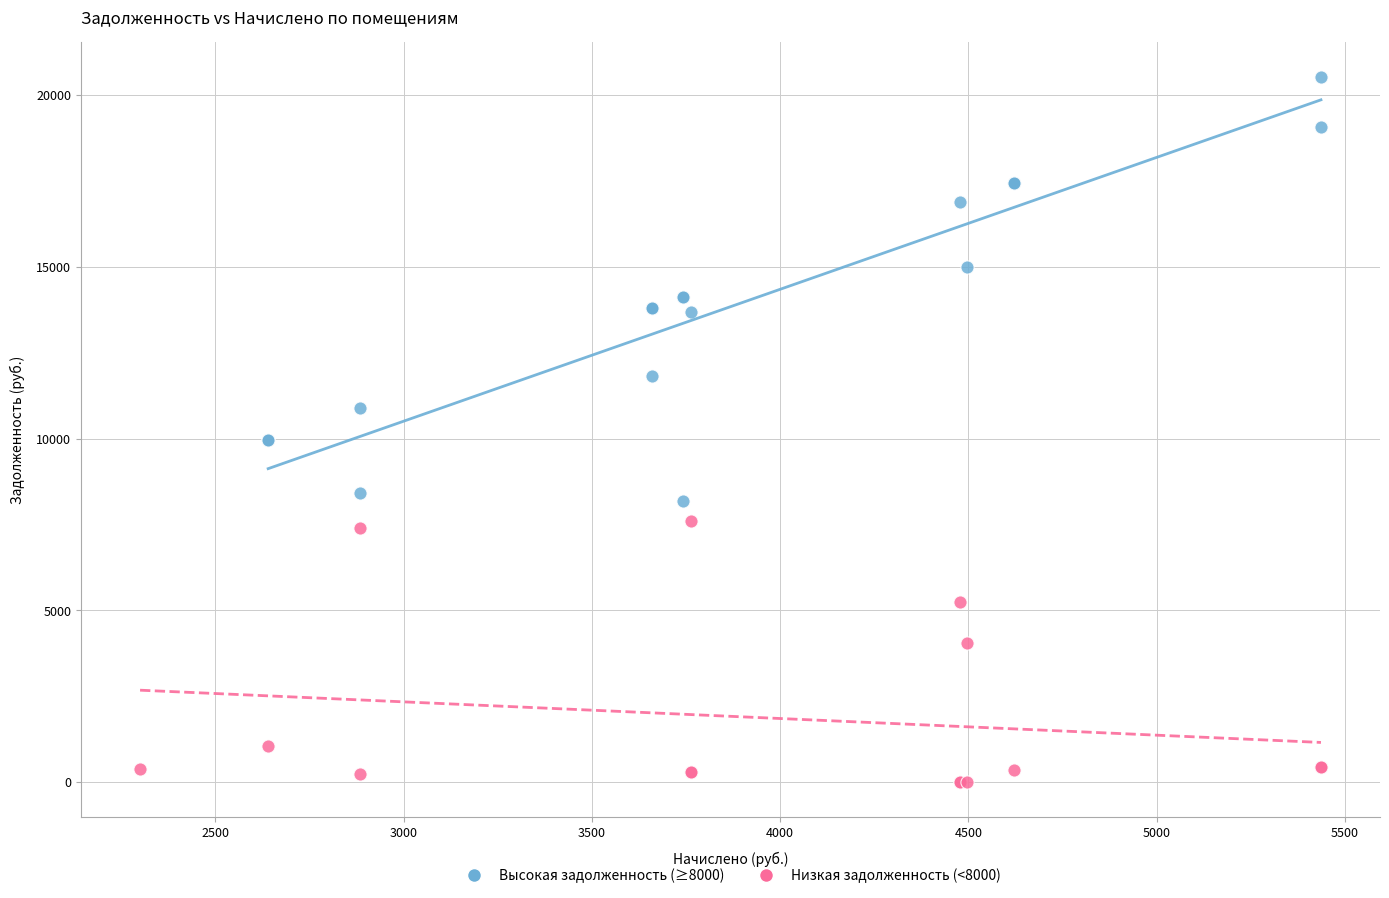

What are all the series names shown in the legend?

Высокая задолженность (≥8000), Низкая задолженность (<8000)